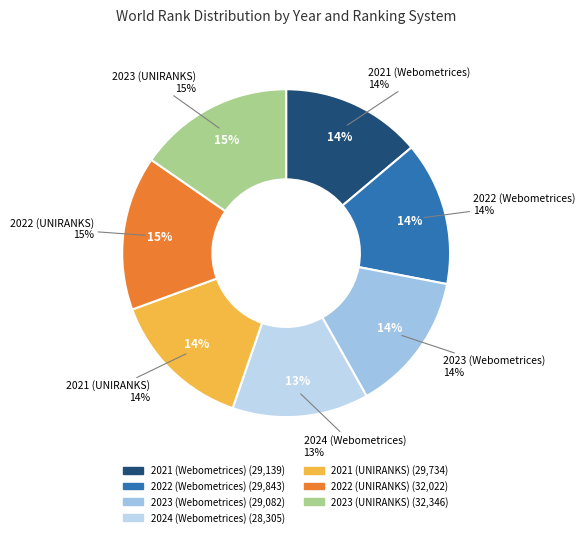

What is the smallest slice in the pie chart?

2024 (Webometrices)